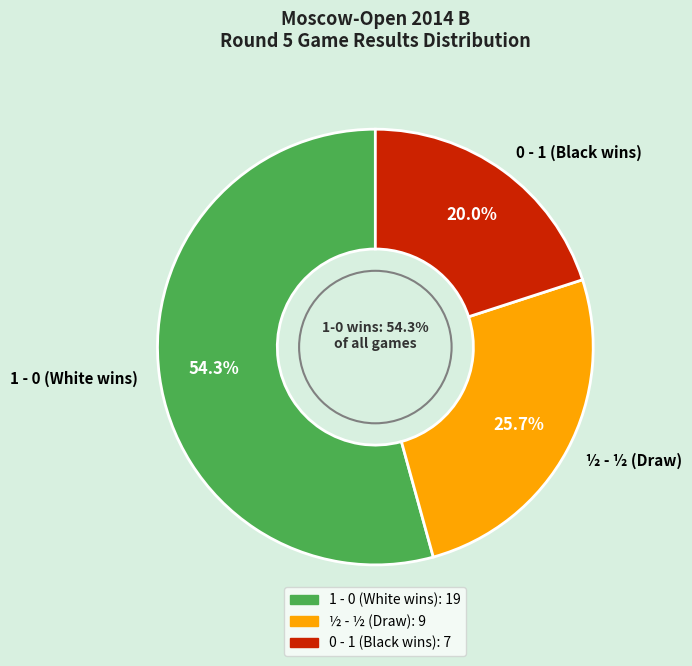

Is ½ - ½ the majority of the pie?

No